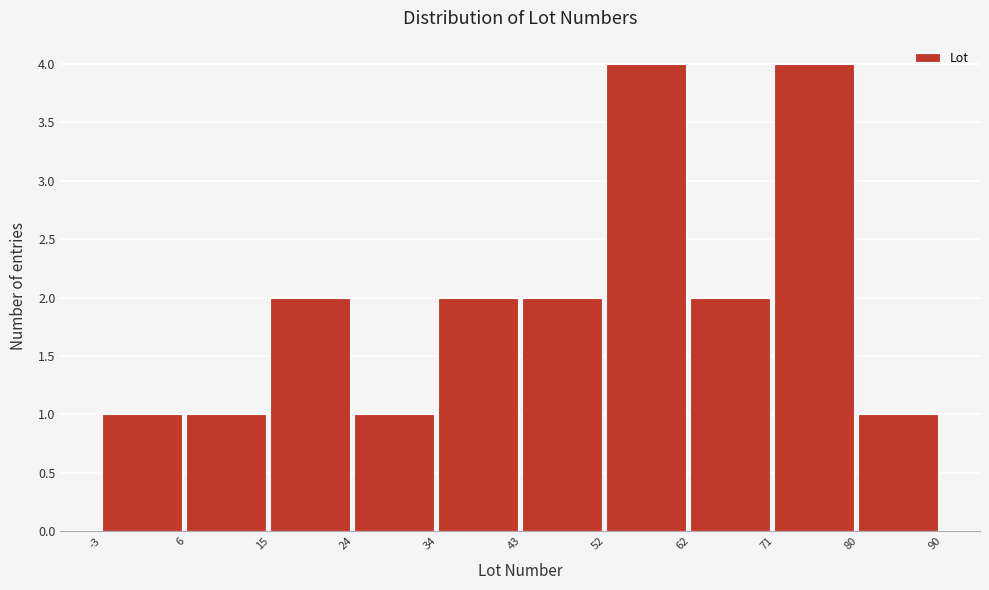

What is the height of the bar covering 6 to 15 on the x-axis? The values are not printed on the chart, so give them approximately, as read against the axis.

1